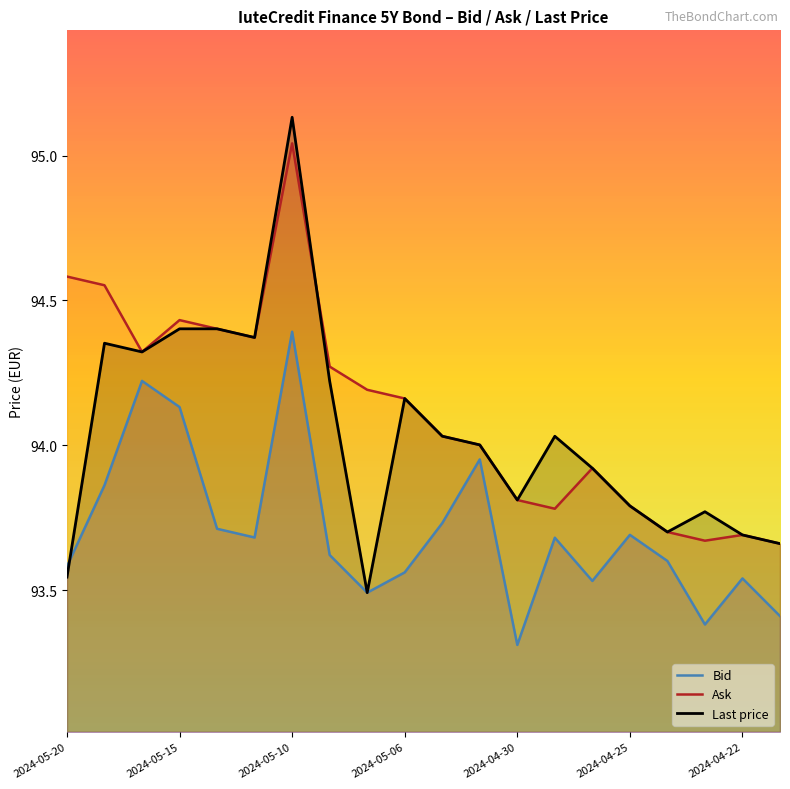

Reading right to left, list all the values displayed in this chart.

Bid: 93.4	93.5	93.4	93.6	93.7	93.5	93.7	93.3	94.0	93.7	93.6	93.5	93.6	94.4	93.7	93.7	94.1	94.2	93.9	93.6
Ask: 93.7	93.7	93.7	93.7	93.8	93.9	93.8	93.8	94.0	94.0	94.2	94.2	94.3	95.0	94.4	94.4	94.4	94.3	94.6	94.6
Last price: 93.7	93.7	93.8	93.7	93.8	93.9	94.0	93.8	94.0	94.0	94.2	93.5	94.2	95.1	94.4	94.4	94.4	94.3	94.4	93.5